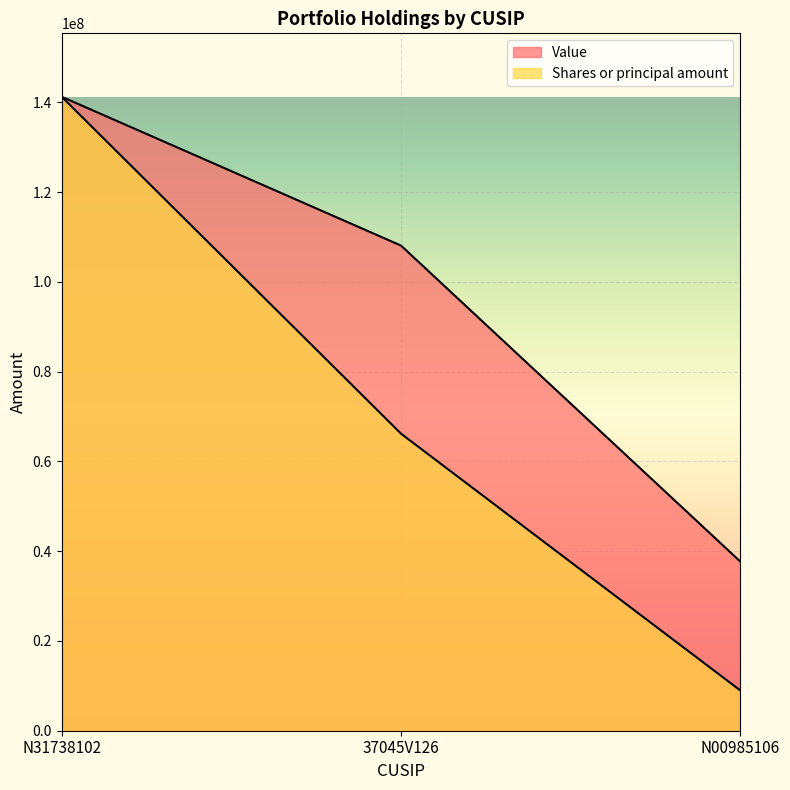

List the labels in order of Value value, smallest first.

N00985106, 37045V126, N31738102